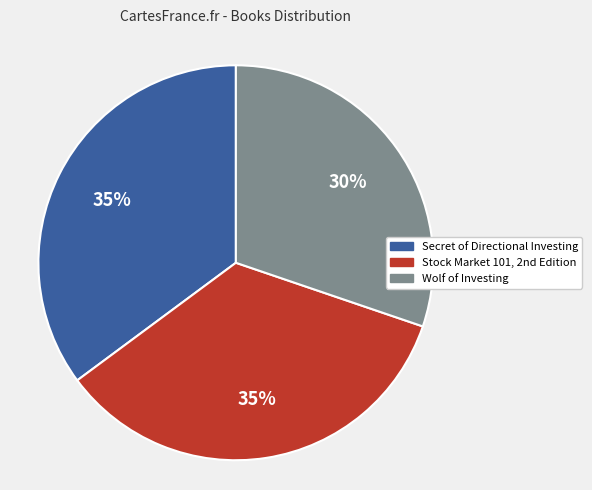

The Wolf of Investing slice represents 30% of the pie. True or false?

True